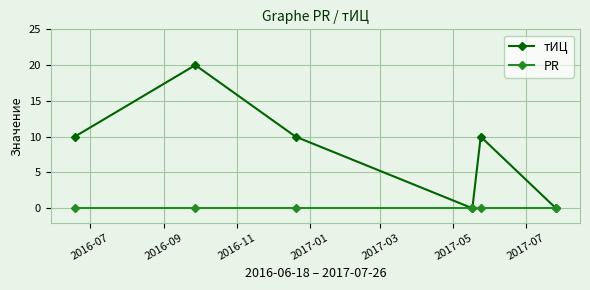

Reading right to left, extract all data points from this chart.

тИЦ: 0	10	0	10	20	10
PR: 0	0	0	0	0	0